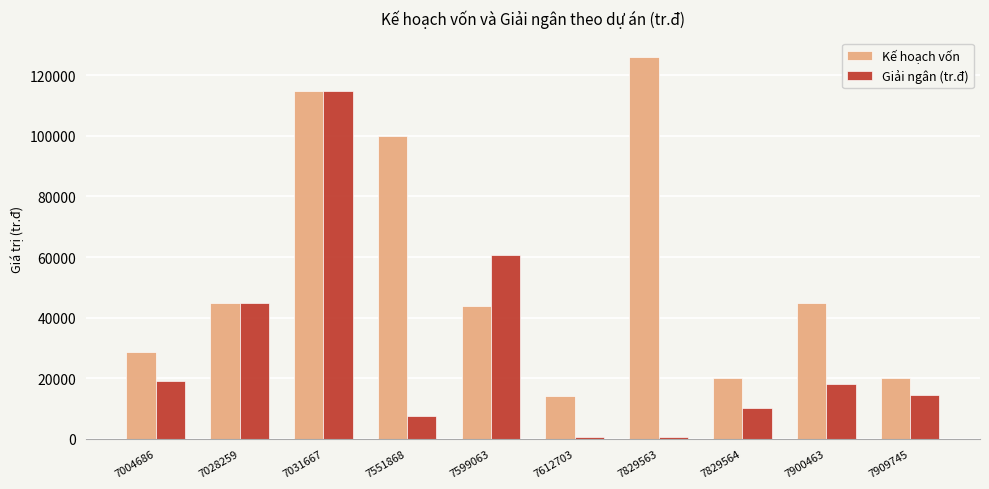

What is the smallest value displayed?

514.4